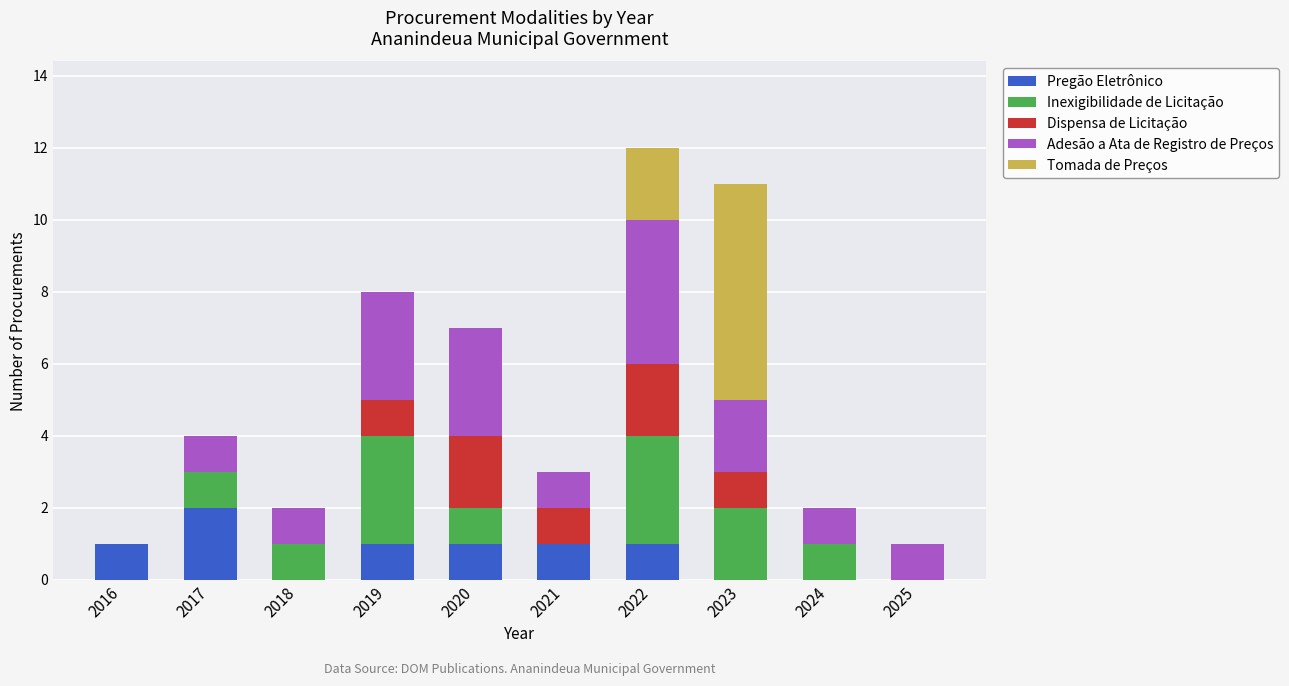

At which label does Pregão Eletrônico reach its peak?

2017